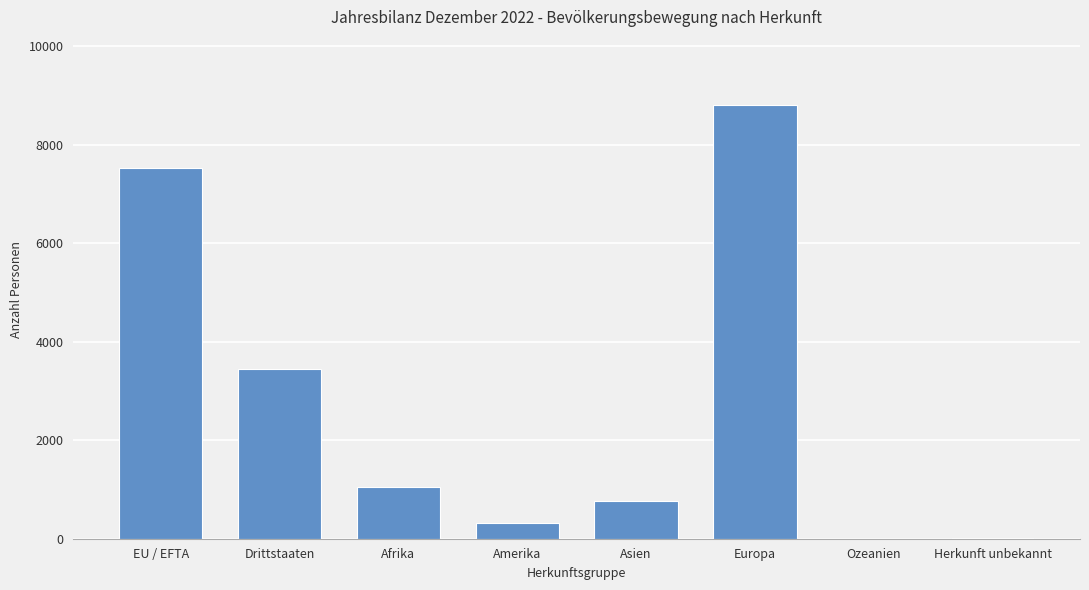

The value at Amerika is 320. True or false?

True